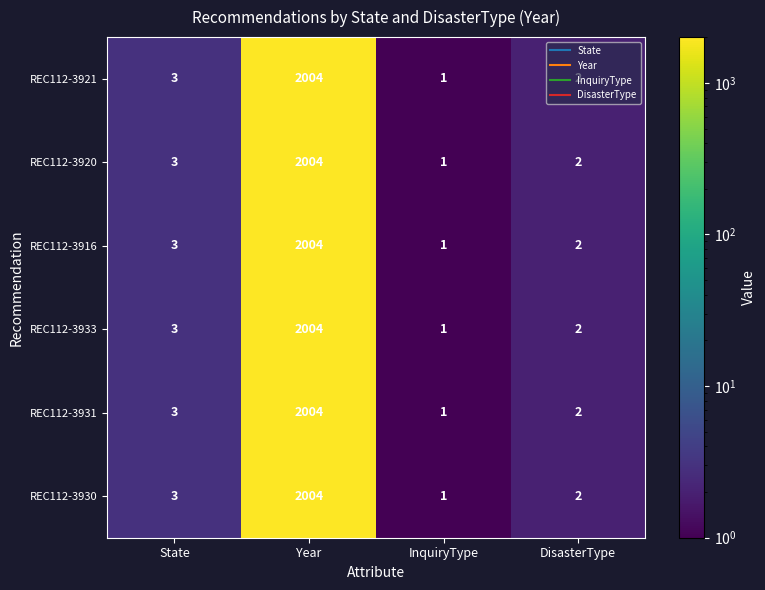

What is the maximum value shown in the chart?

2004